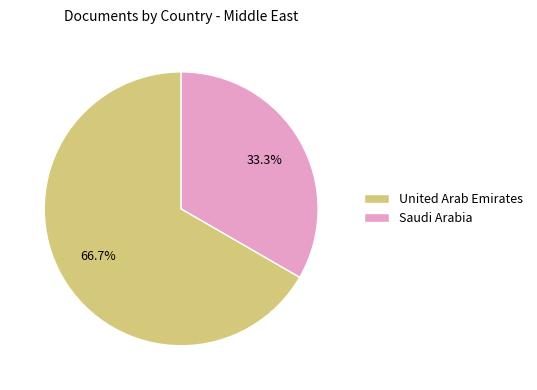

What is the ratio of the value at United Arab Emirates to the value at Saudi Arabia?

2.0